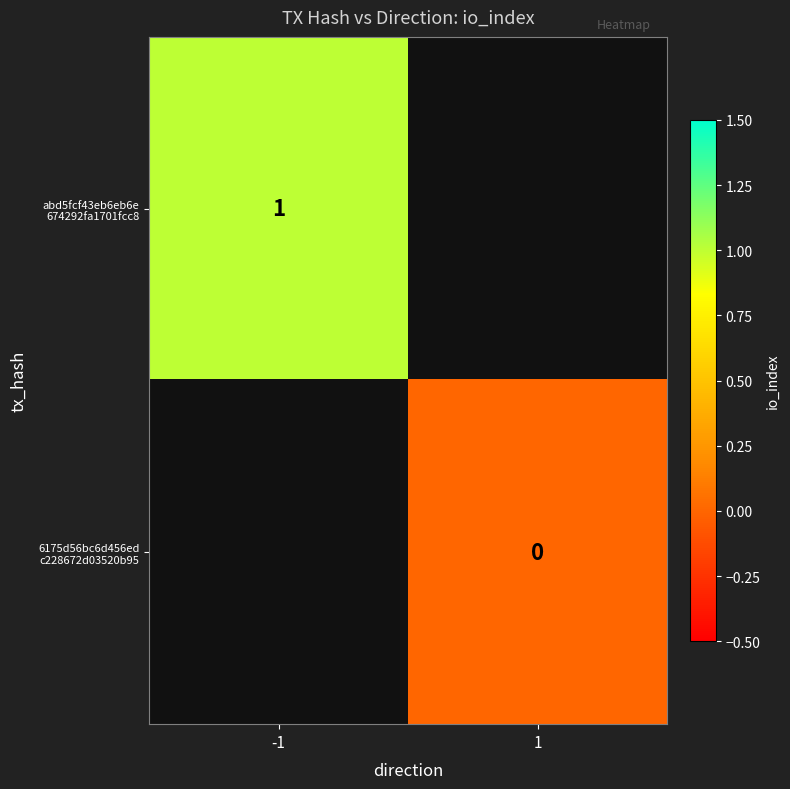

List the labels in order of 6175d56bc6d456ed c228672d03520b95 value, largest first.

-1, 1